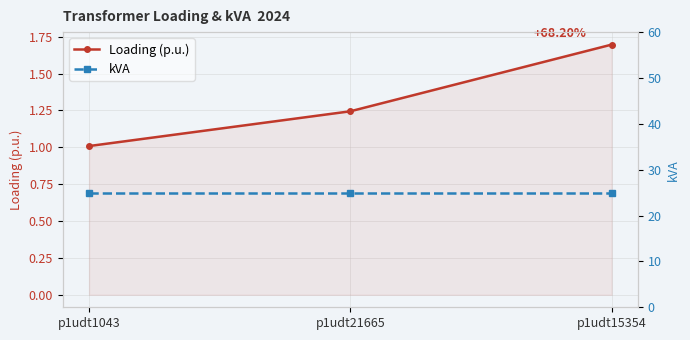

At which label does Loading (p.u.) reach its peak?

p1udt15354